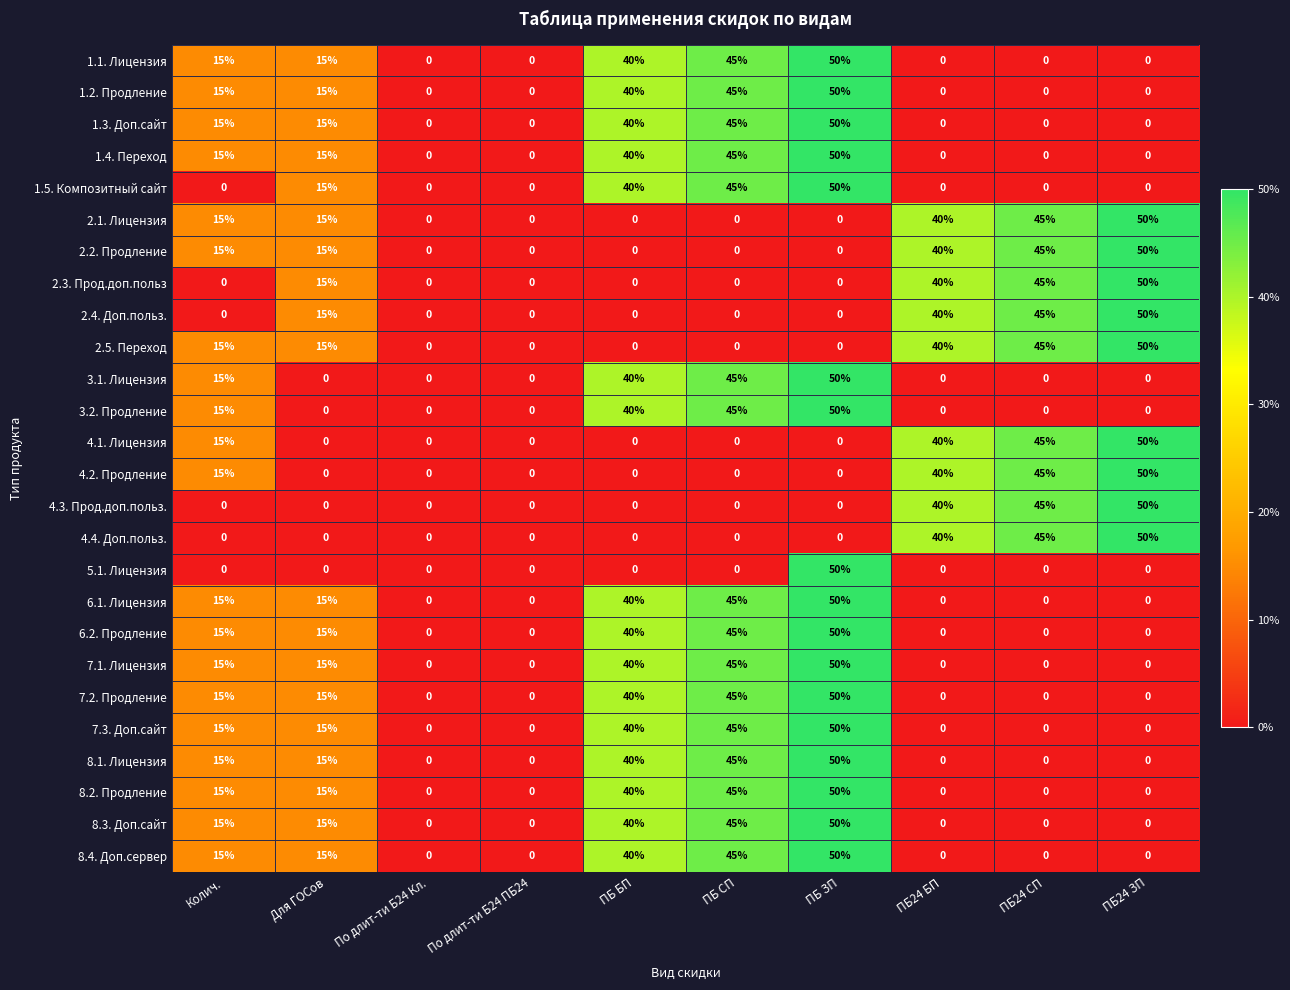

What is the difference between the highest and lowest values at ПБ СП?

45